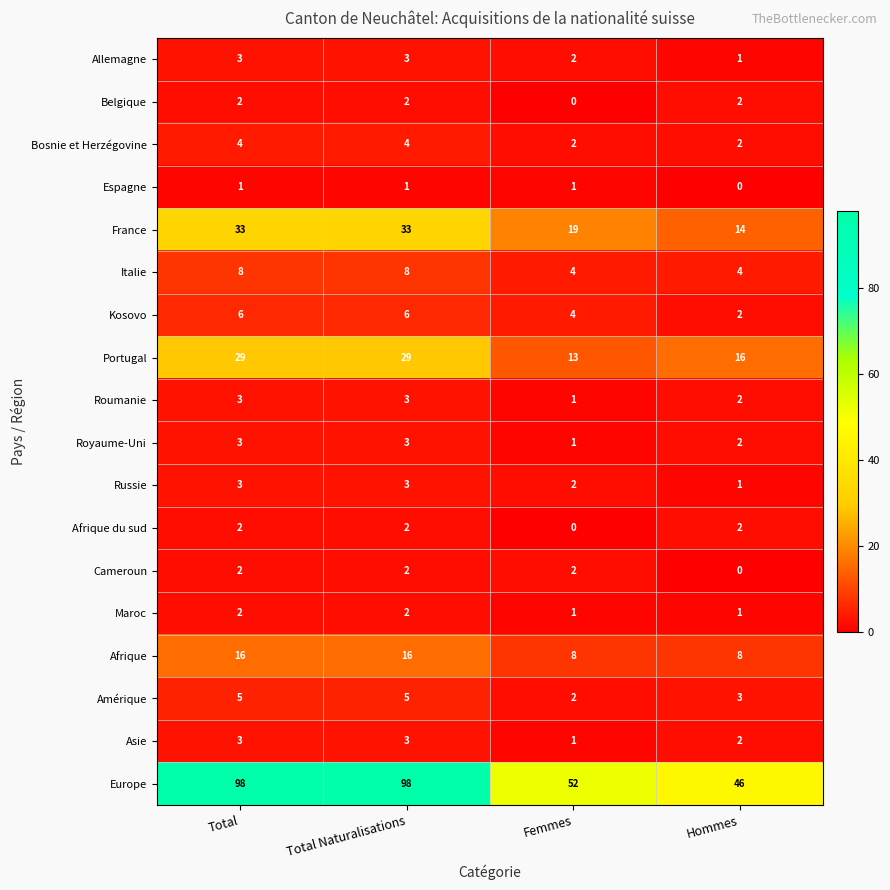

What is the sum of the Royaume-Uni values at Total and Hommes?

5